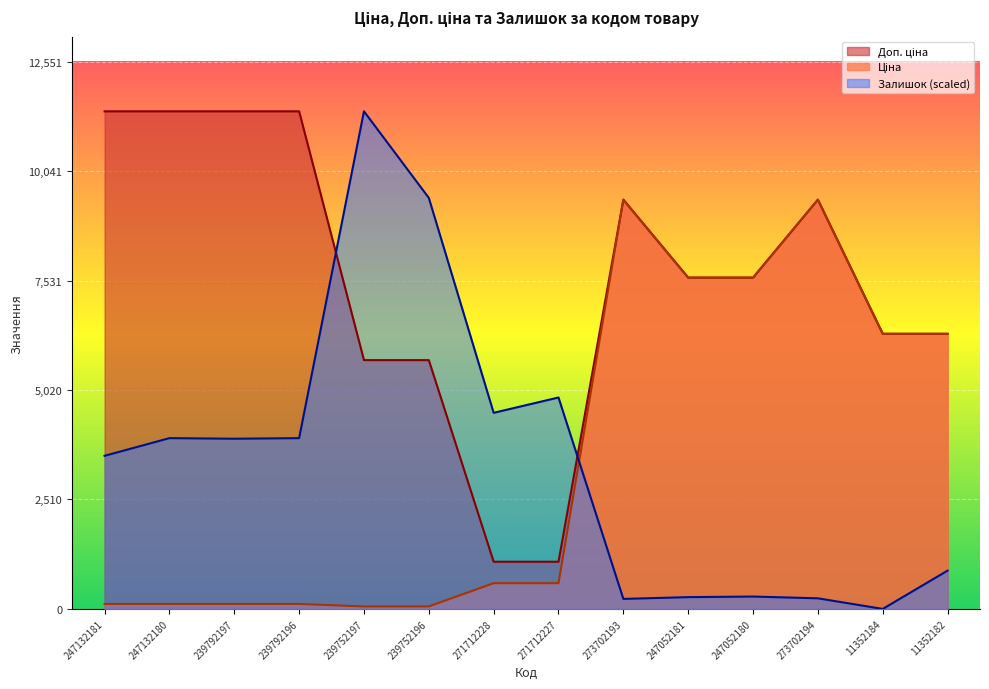

Which has a higher value, 239752196 or 247132181?

247132181